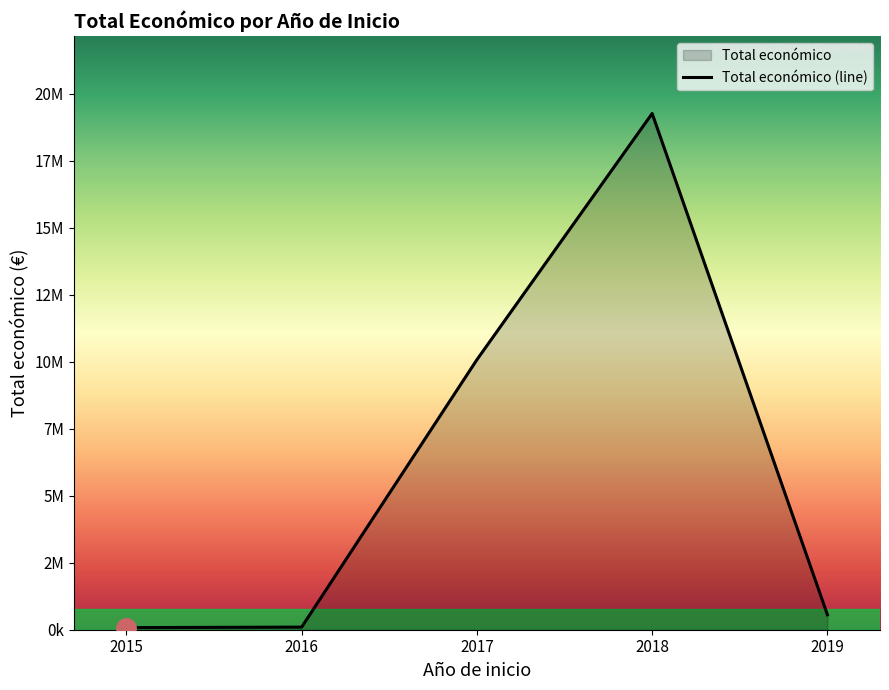

What is the sum of the values at 2018 and 2015?

19344149